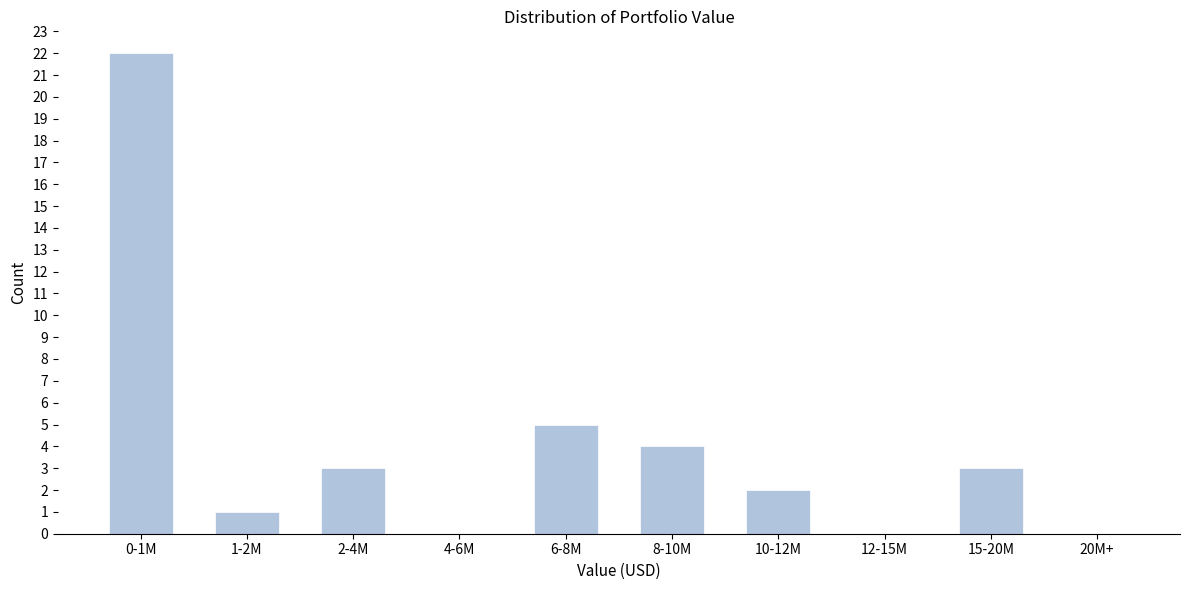

Reading left to right, extract all data points from this chart.

0-1M=22	1-2M=1	2-4M=3	4-6M=0	6-8M=5	8-10M=4	10-12M=2	12-15M=0	15-20M=3	20M+=0